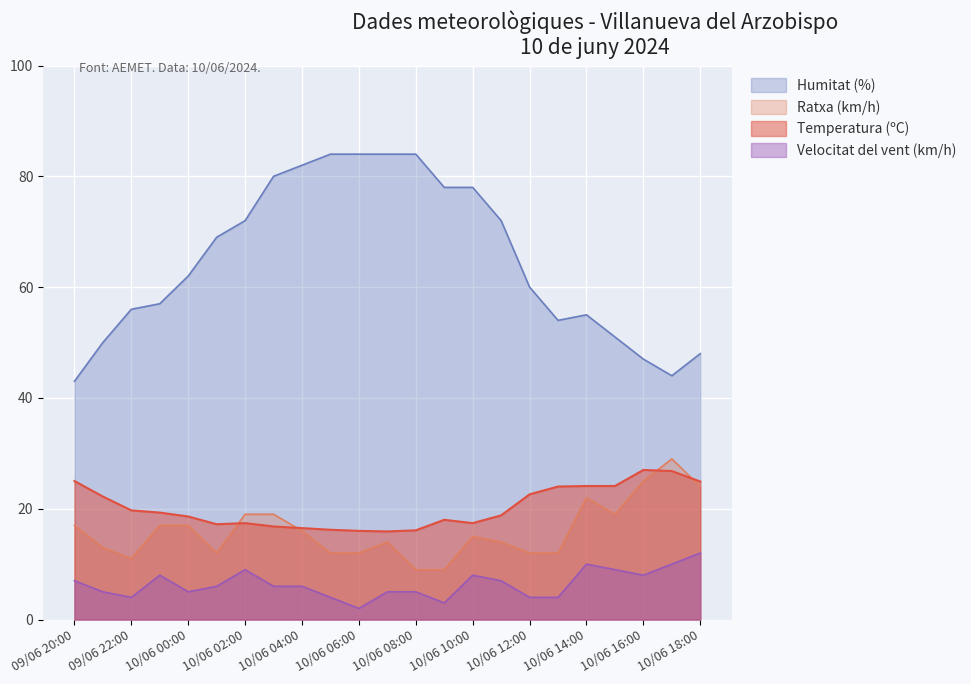

True or false: Velocitat del vent (km/h) has more than 0 interior local peaks.

True